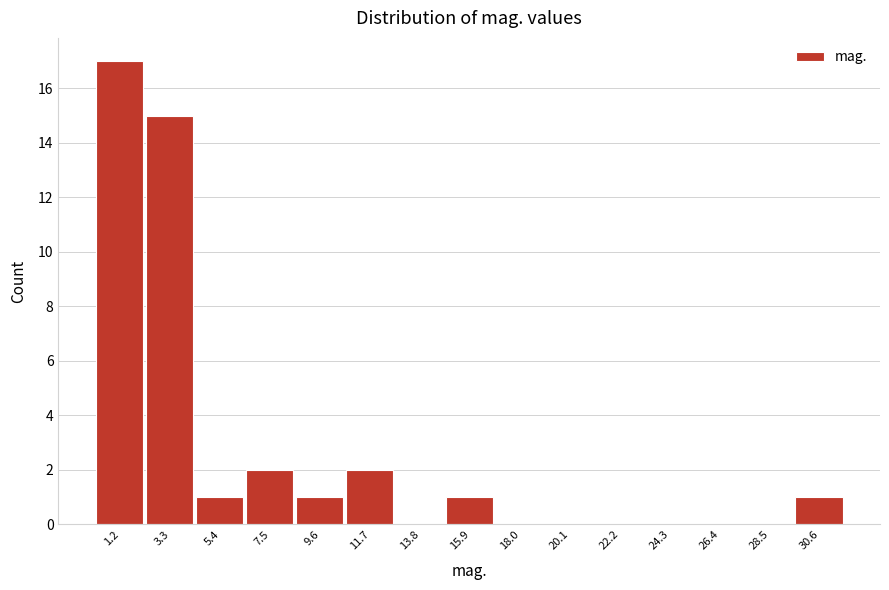

Reading right to left, list all the values displayed in this chart.

30.6=1	28.5=0	26.4=0	24.3=0	22.2=0	20.1=0	18.0=0	15.9=1	13.8=0	11.7=2	9.6=1	7.5=2	5.4=1	3.3=15	1.2=17